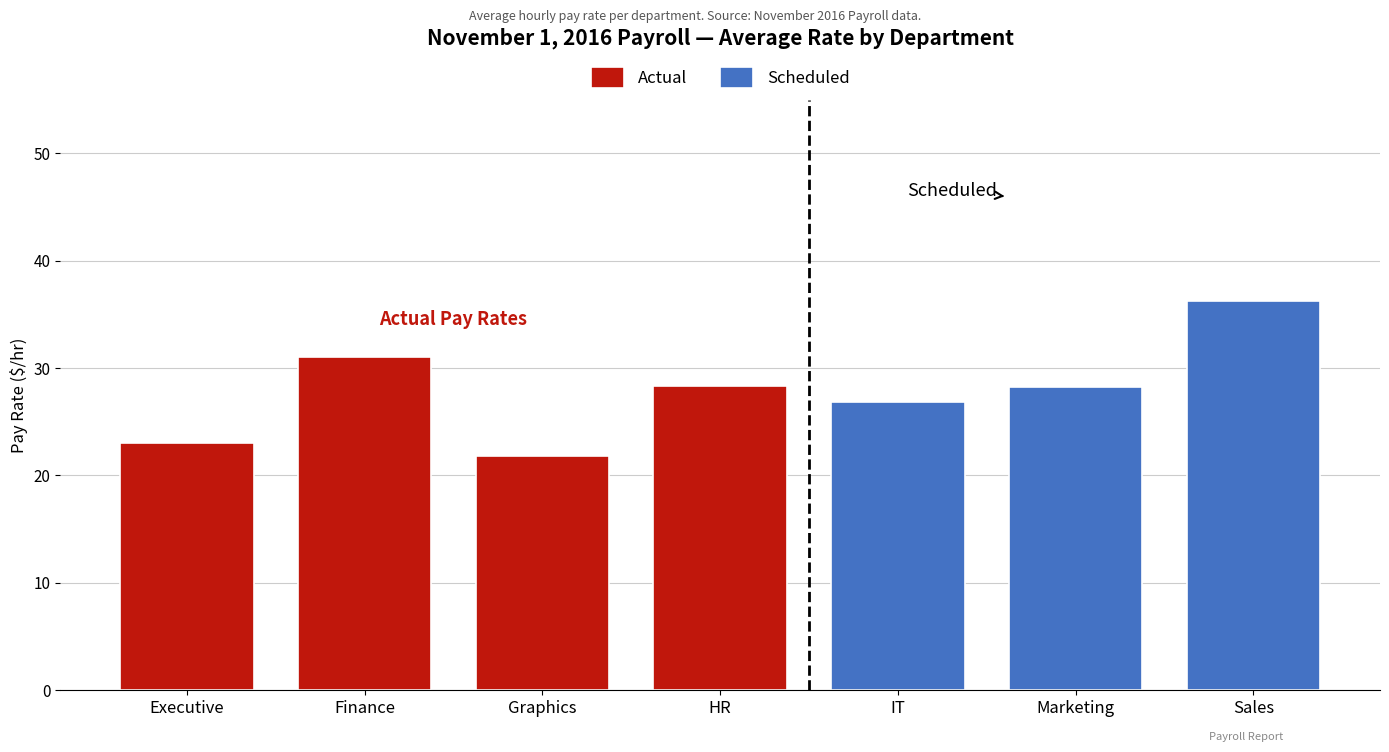

How many values in the Actual series exceed 28?

2